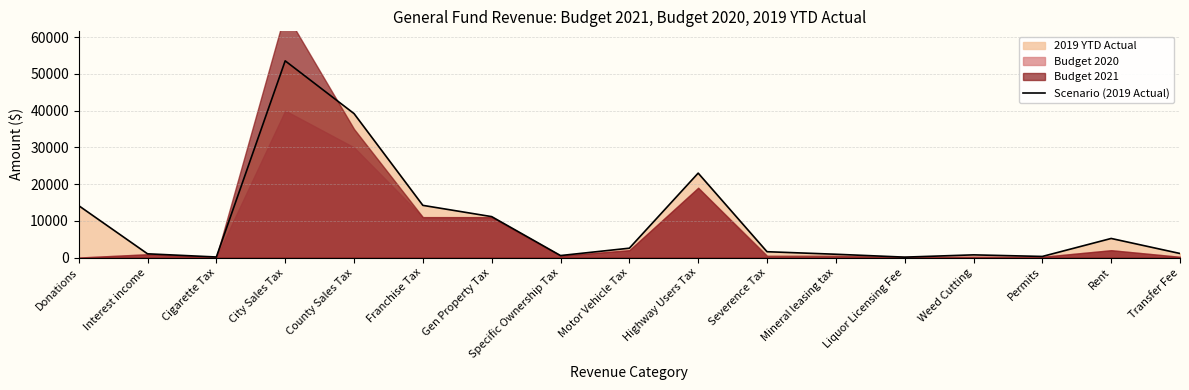

Count the number of categories in the chart.

17